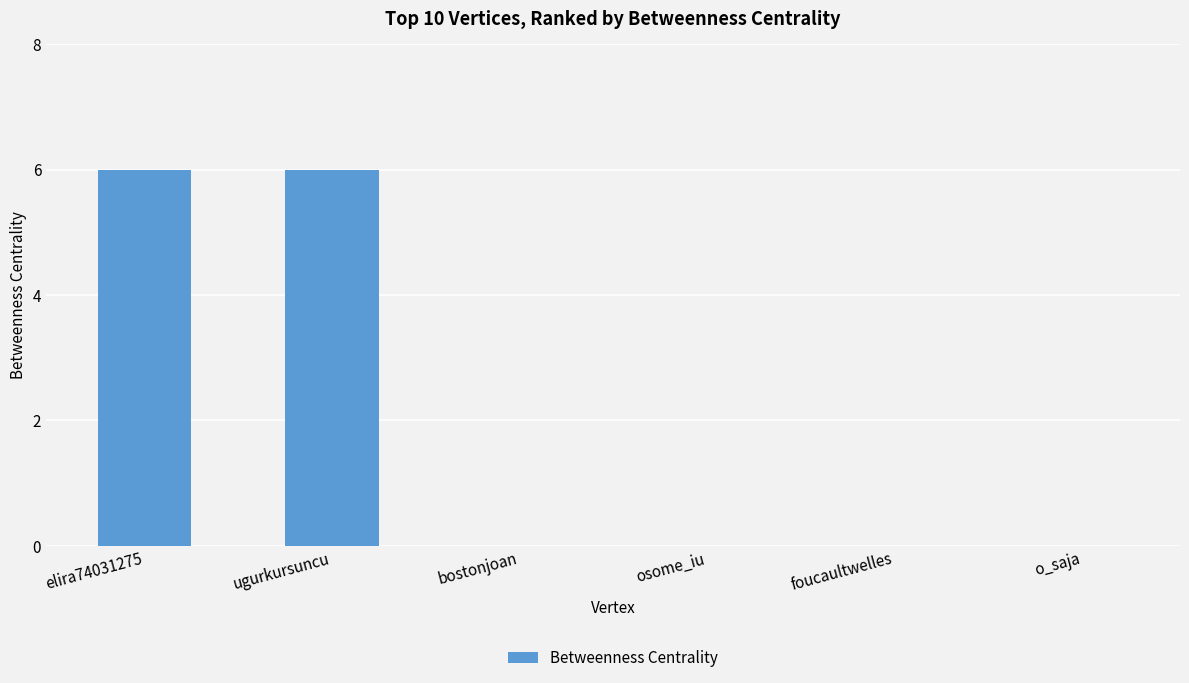

What is the change in value from ugurkursuncu to o_saja?

-6